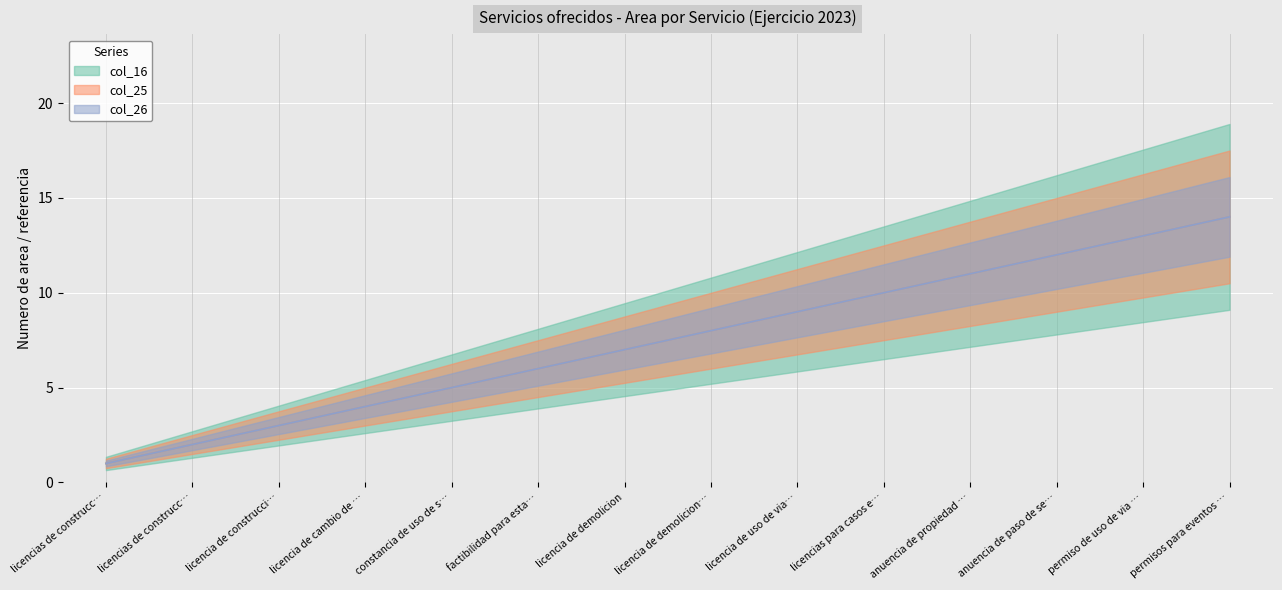

How many data points in col_26 are above 8?

6